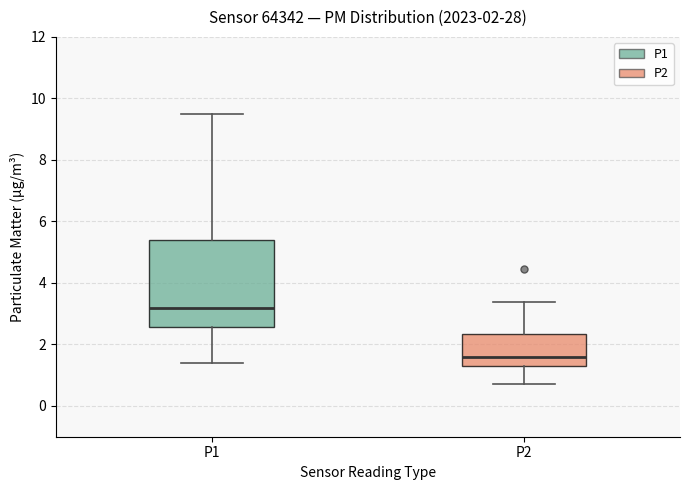

Comparing the boxes themselves (not the whiskers), which one is the tallest?

P1